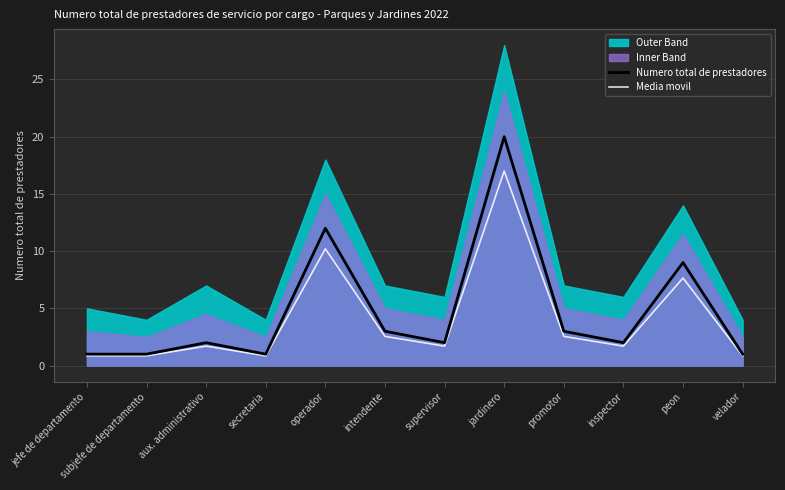

Reading right to left, list all the values displayed in this chart.

Numero total de prestadores: velador=1.0	peon=9.0	inspector=2.0	promotor=3.0	jardinero=20.0	supervisor=2.0	intendente=3.0	operador=12.0	secretaria=1.0	aux. administrativo=2.0	subjefe de departamento=1.0	jefe de departamento=1.0
Media movil: velador=0.8	peon=7.6	inspector=1.7	promotor=2.5	jardinero=17.0	supervisor=1.7	intendente=2.5	operador=10.2	secretaria=0.8	aux. administrativo=1.7	subjefe de departamento=0.8	jefe de departamento=0.8